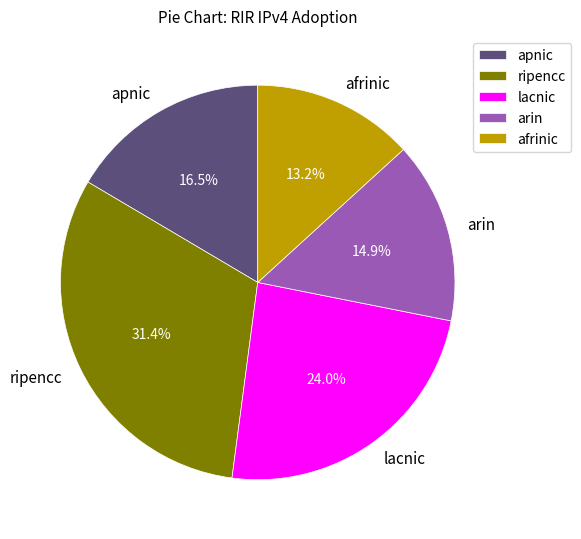

Between ripencc and lacnic, which is larger?

ripencc